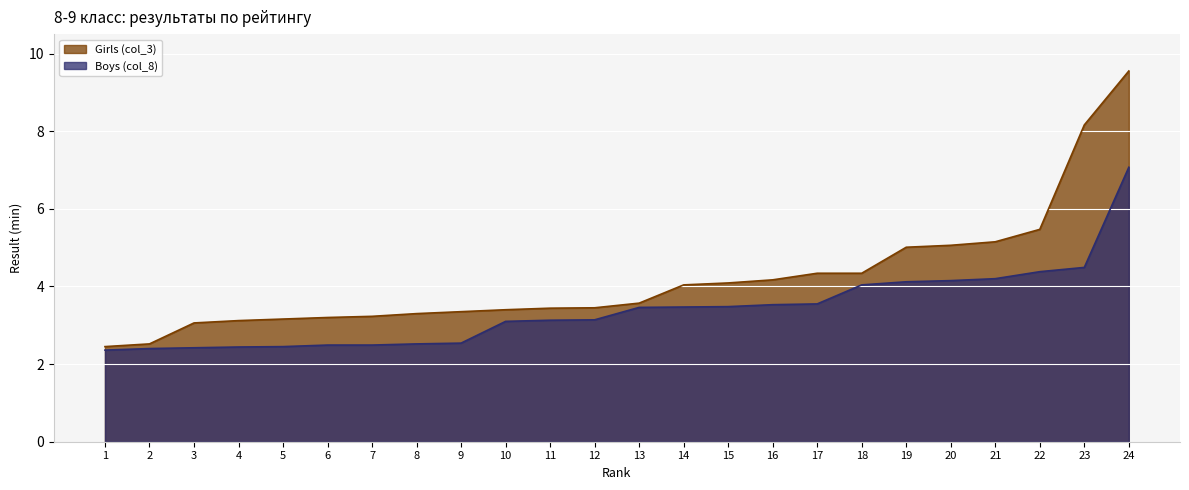

What is the average value of the Girls (col_3) series?

4.2